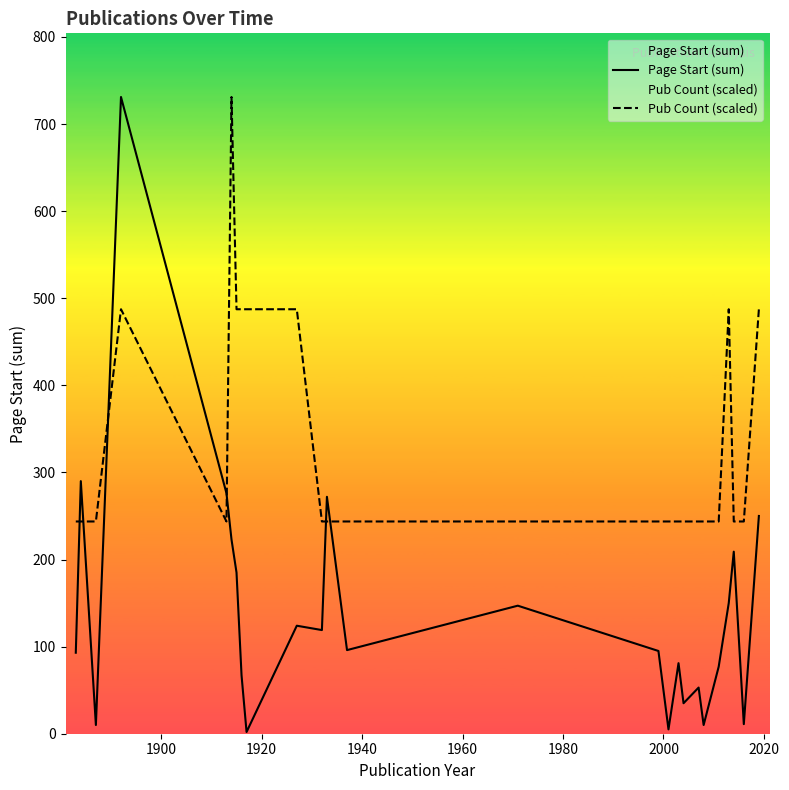

What is the average value of the Page Start (sum) series?

144.4